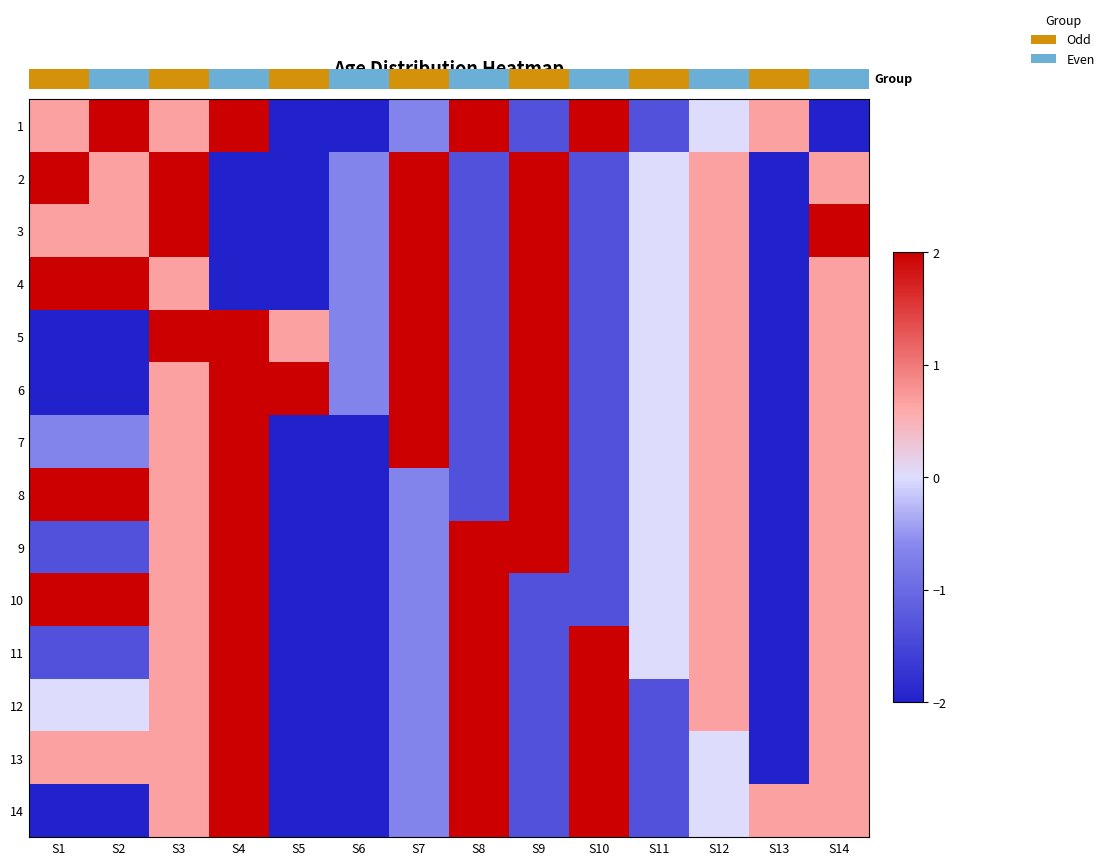

Which category has the lowest value across all series?

S5